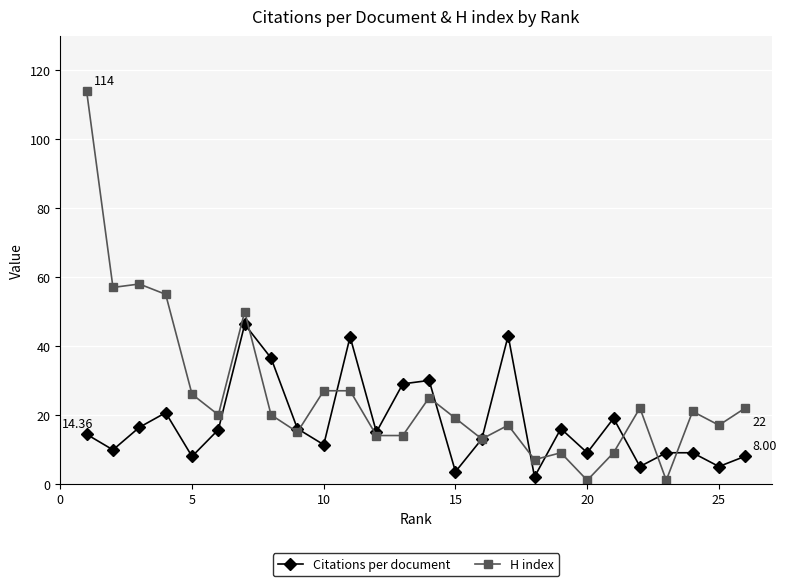

Which series has the largest total across all categories?

H index